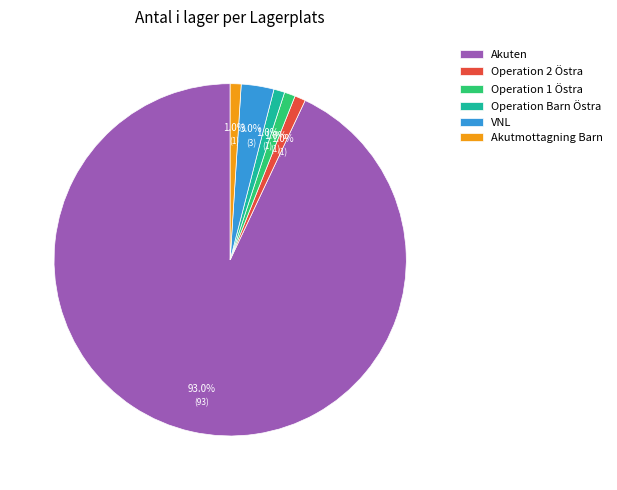

How much of the chart is everything except VNL?

97.0%